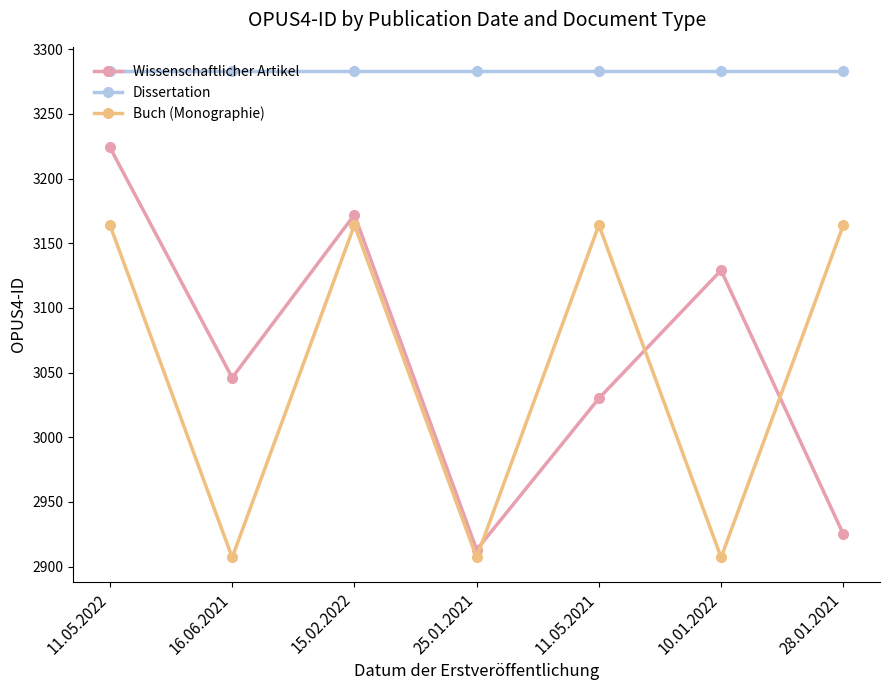

What is the smallest value displayed?

2907